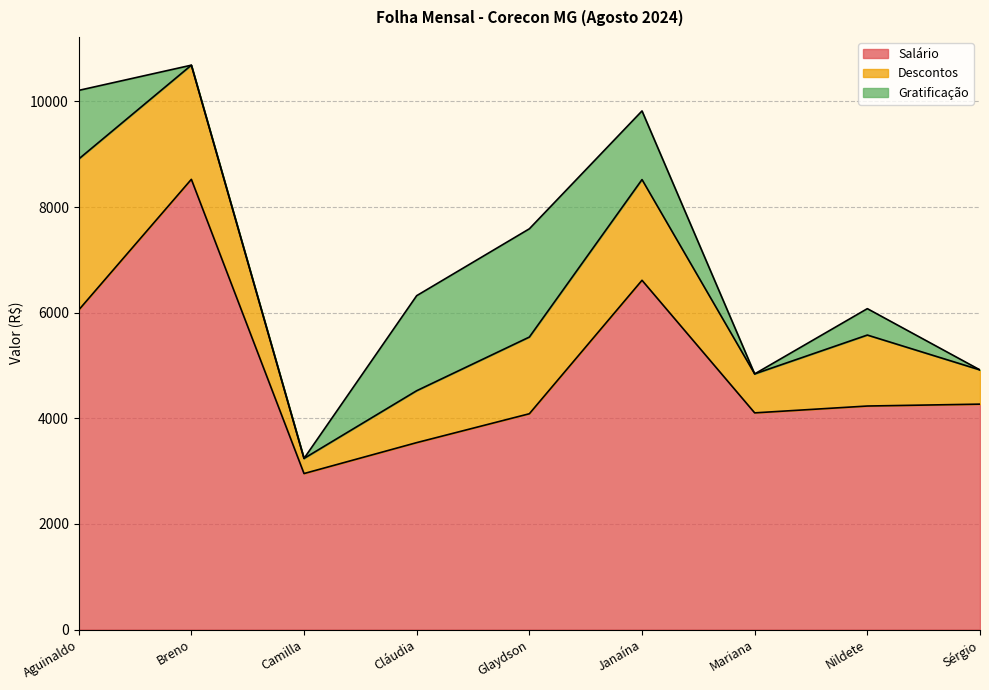

What is the difference between the Salário values at Cláudia and Mariana?

563.5